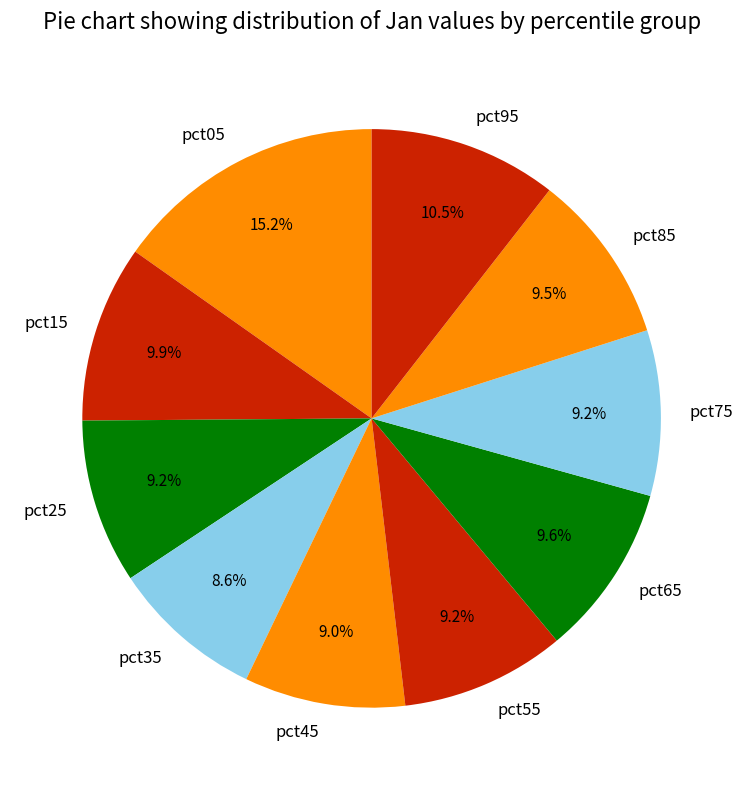

Is pct75 the majority of the pie?

No